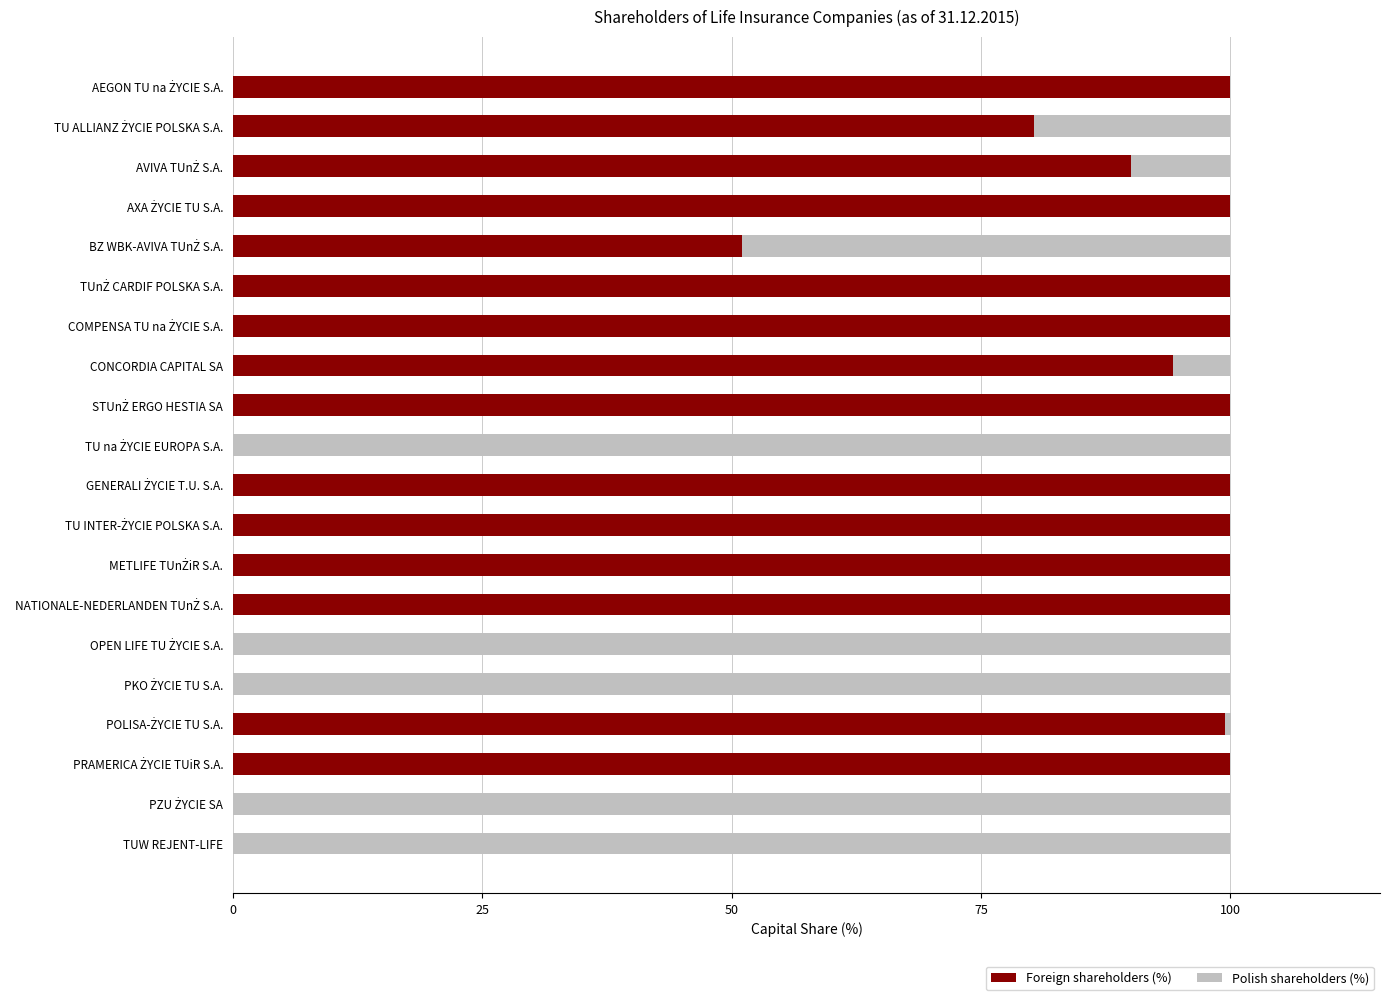

What is the maximum value for Foreign shareholders (%)?

100.0